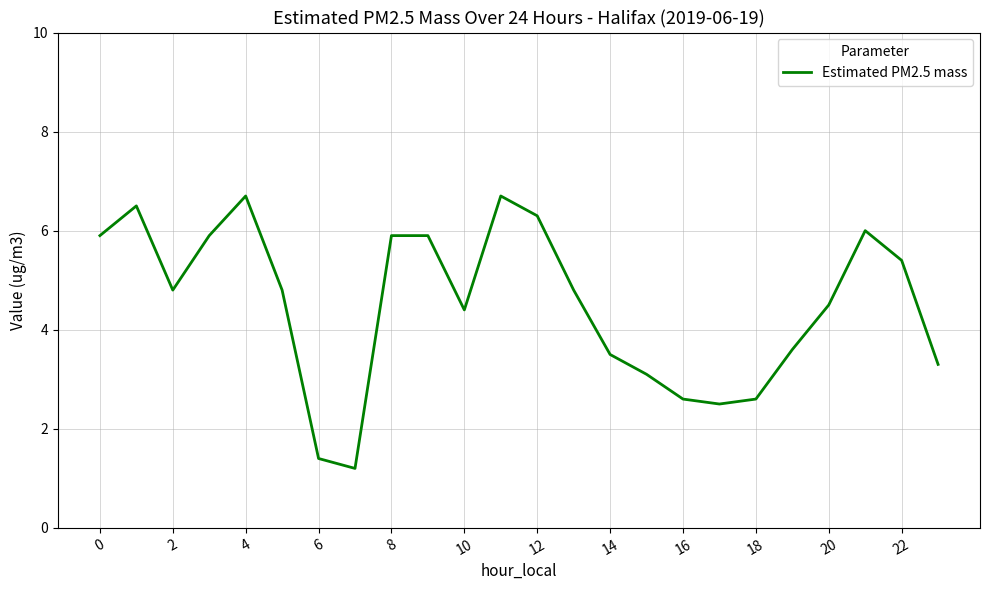

What is the greatest value displayed?

6.7